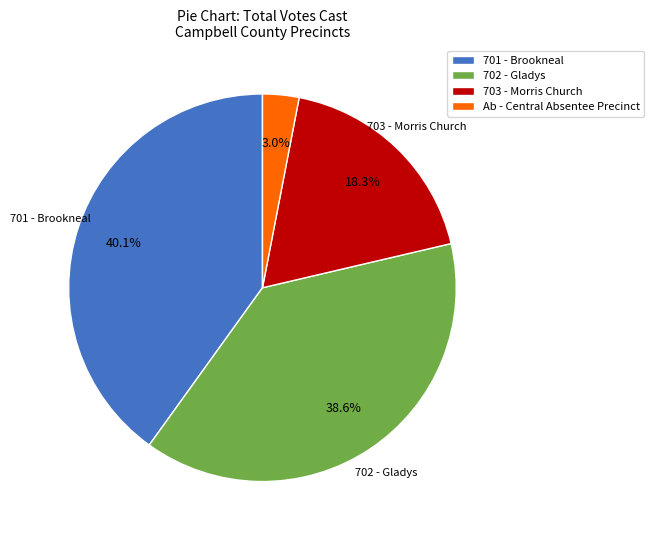

What percentage is the Ab - Central Absentee Precinct slice, to the nearest percent?

3%